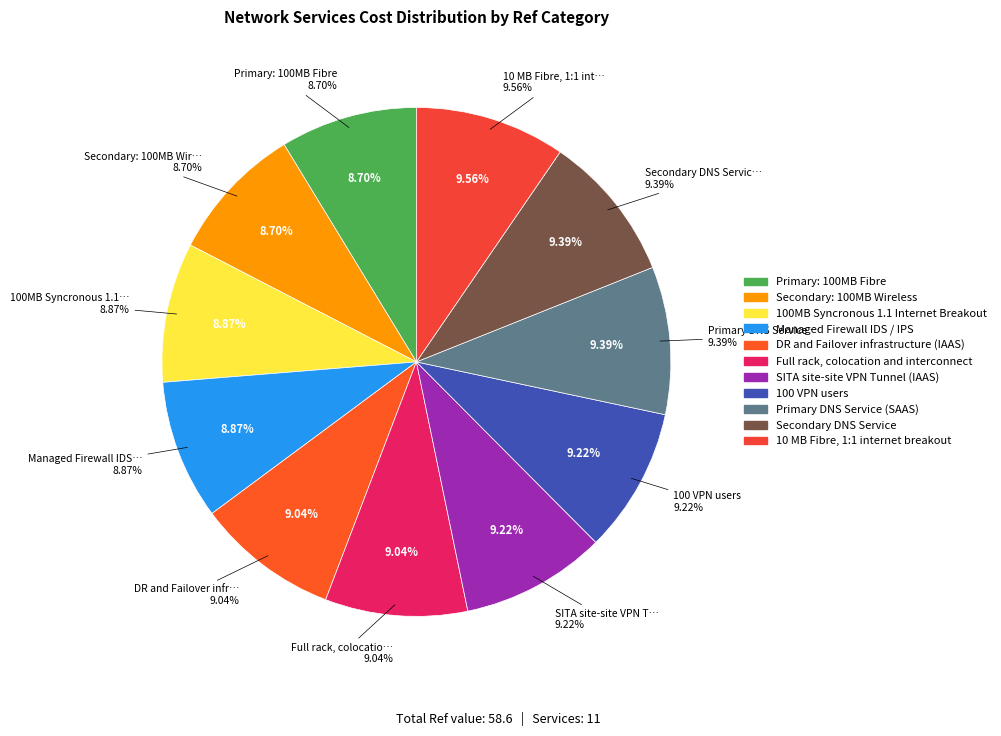

Is the sum of Secondary: 100MB Wireless and DR and Failover infrastructure (IAAS) greater than half?

No